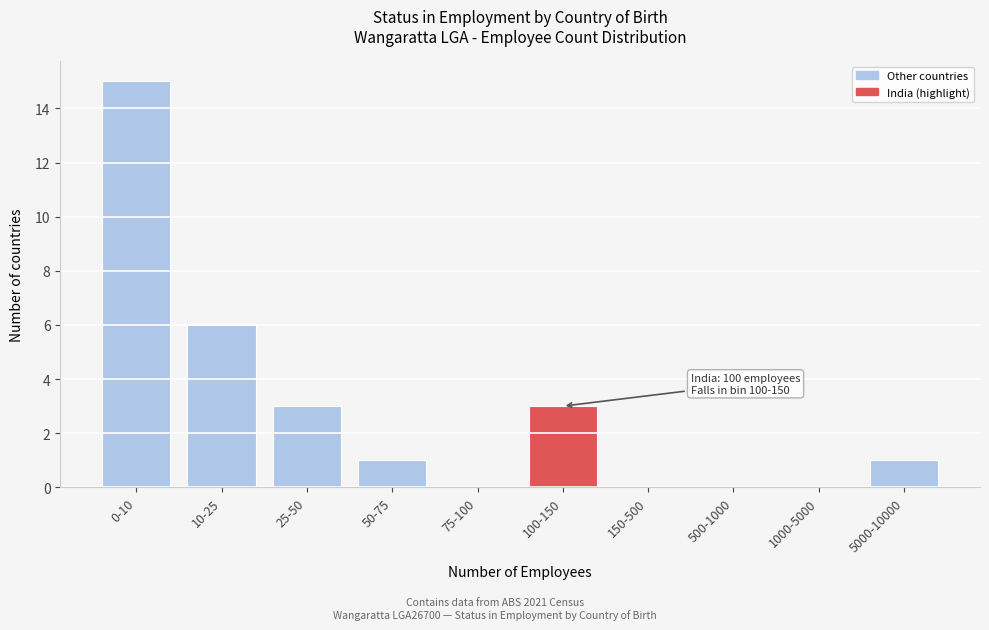

Reading left to right, extract all data points from this chart.

0-10=15	10-25=6	25-50=3	50-75=1	75-100=0	100-150=3	150-500=0	500-1000=0	1000-5000=0	5000-10000=1